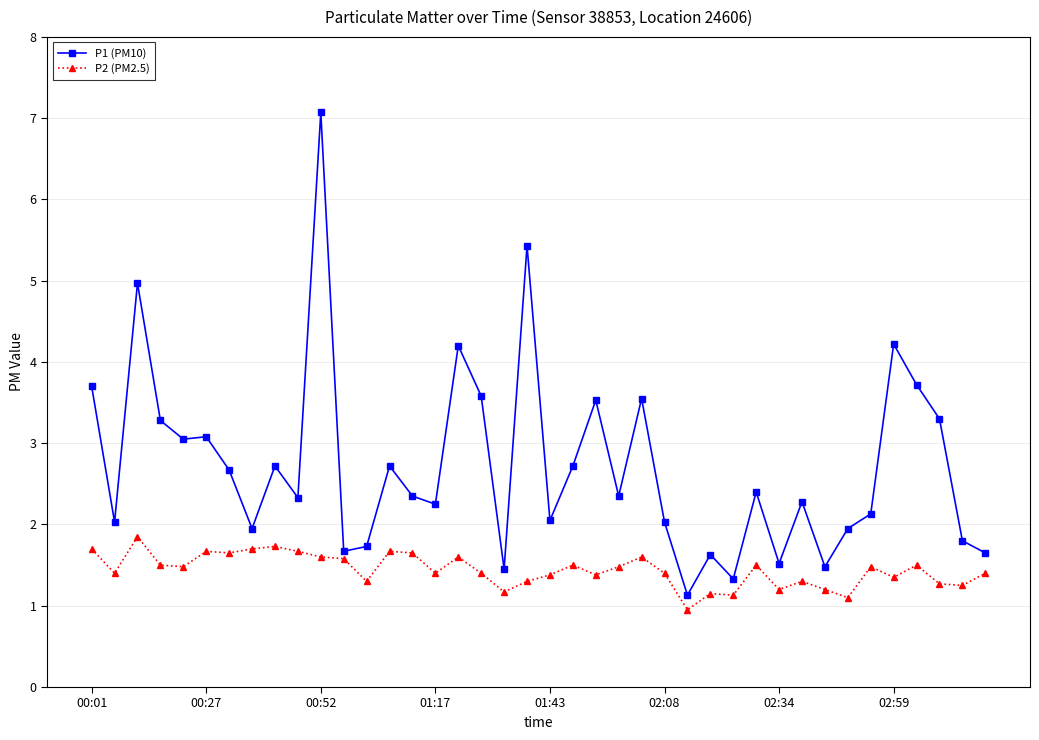

Count the number of categories in the chart.

40